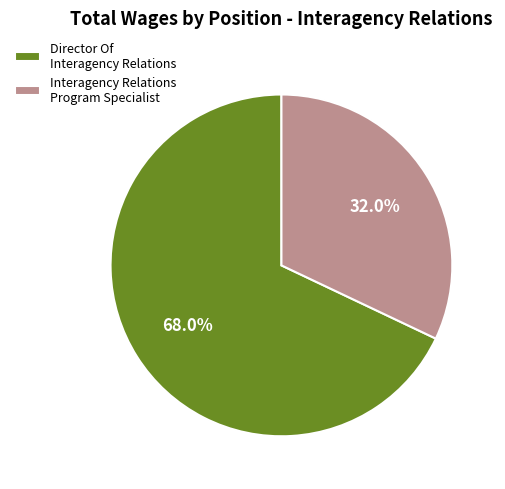

How many segments does this pie chart have?

2